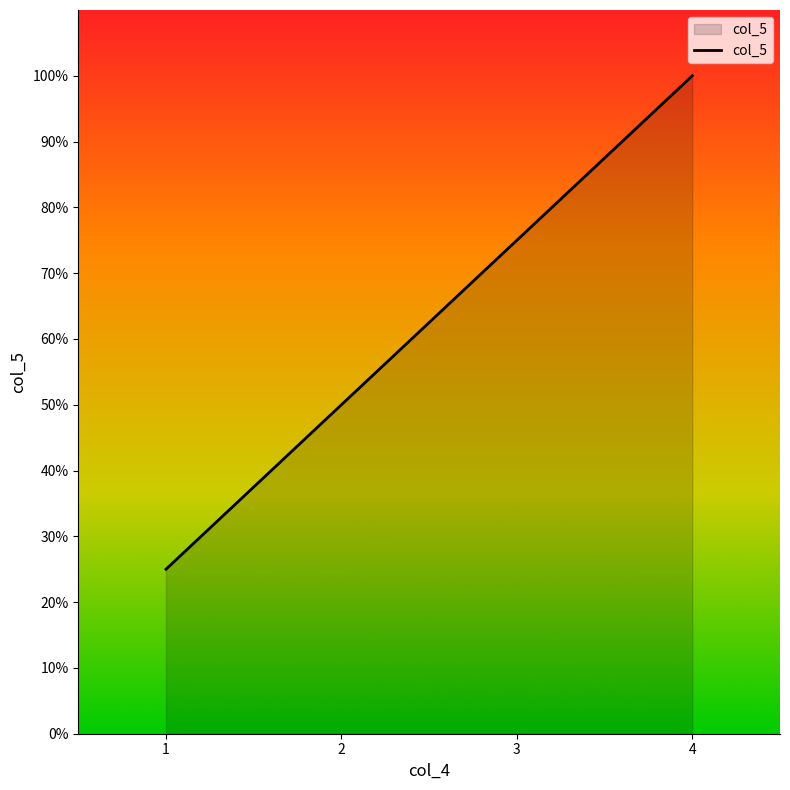

What is the difference between the second highest and minimum values?

50